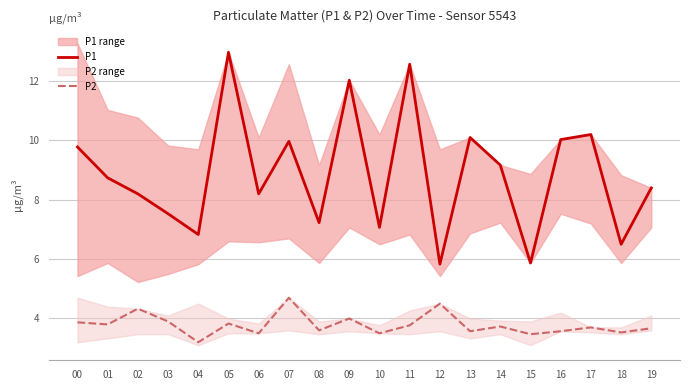

Where is the first local maximum for P1?

05